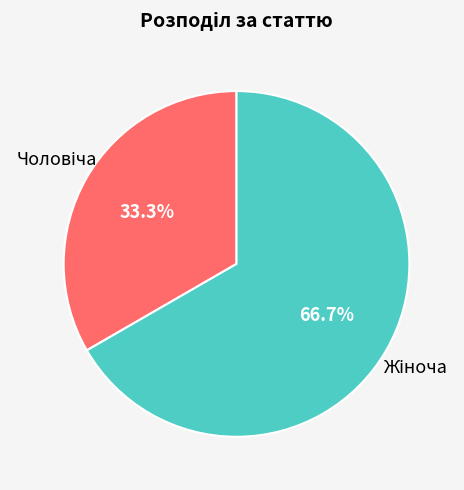

Is there any slice that represents more than half of the pie?

Yes